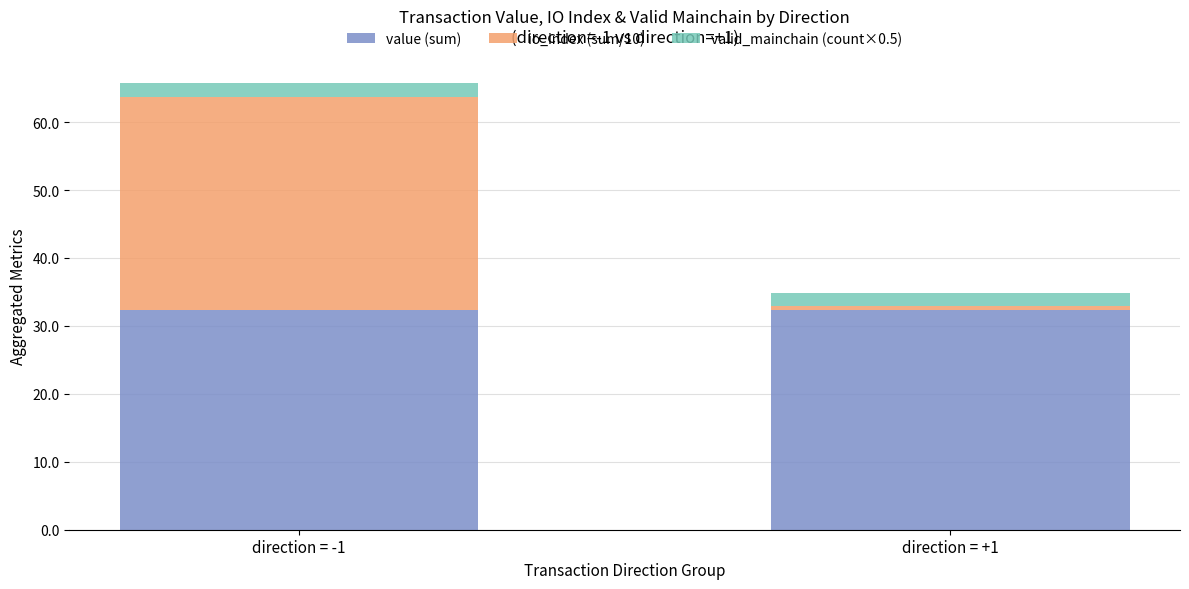

At which category is the sum across all series the highest?

direction = -1